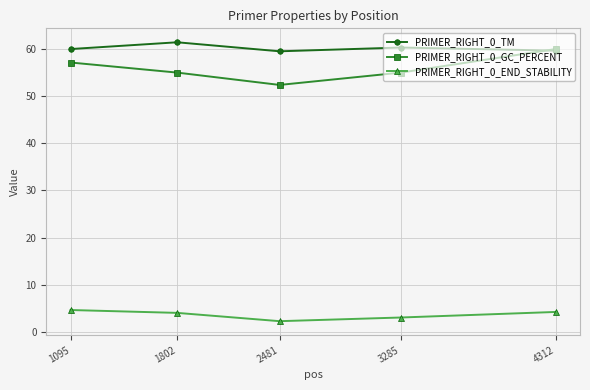

Which series changed the most between 1095 and 3285?

PRIMER_RIGHT_0_GC_PERCENT